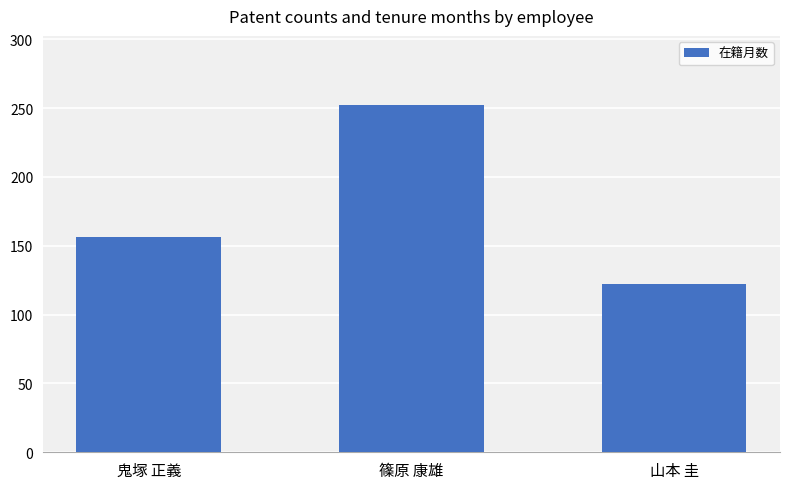

What is the label of the 2nd bar from the right?

篠原 康雄